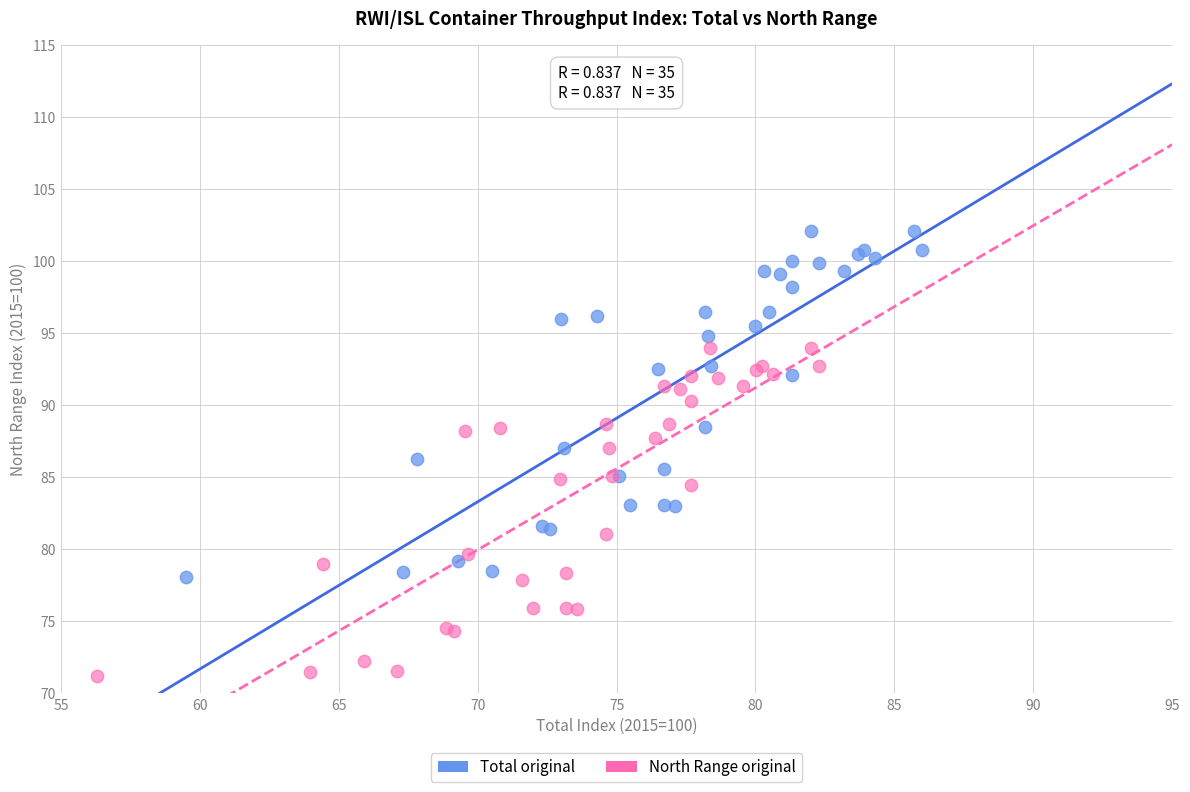

Which series has the widest spread of Y values?

Total original